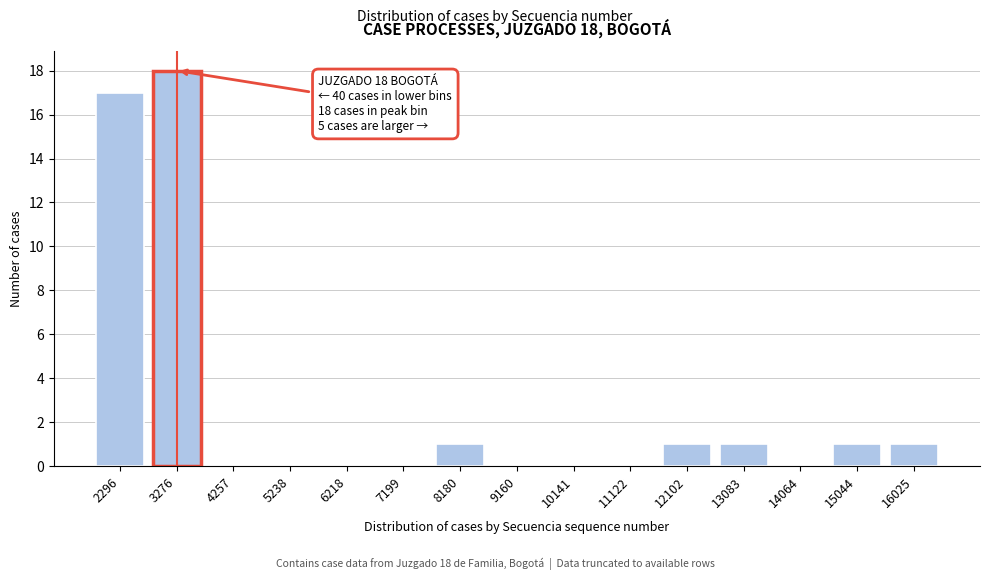

Reading left to right, transcribe all the data shown in this chart.

2296=17	3276=18	4257=0	5238=0	6218=0	7199=0	8180=1	9160=0	10141=0	11122=0	12102=1	13083=1	14064=0	15044=1	16025=1